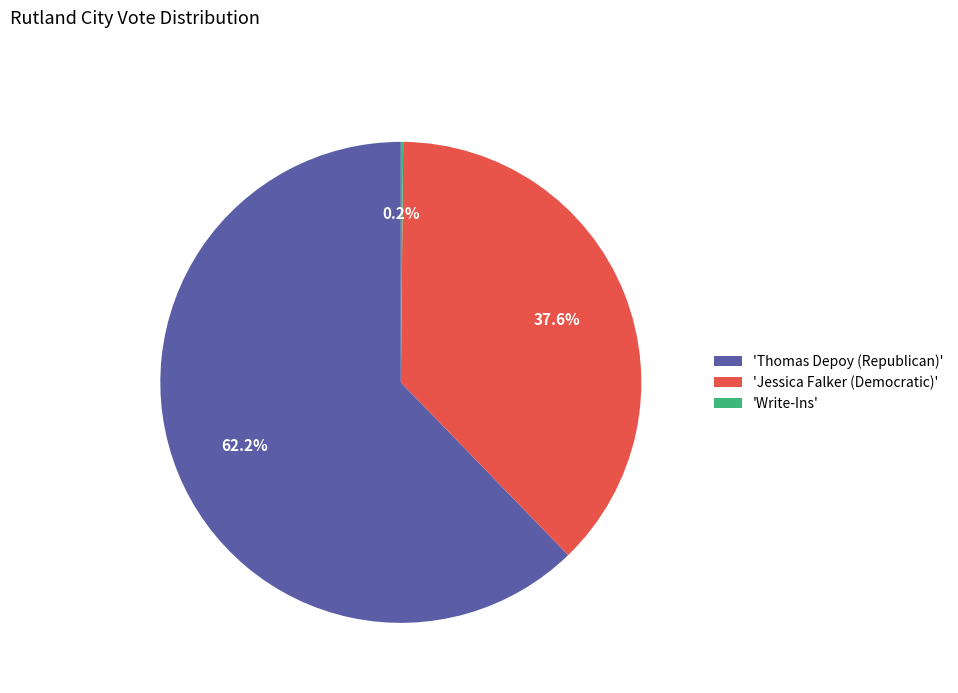

Approximately how many times larger is the value at 'Jessica Falker (Democratic)' compared to 'Thomas Depoy (Republican)'?

0.6